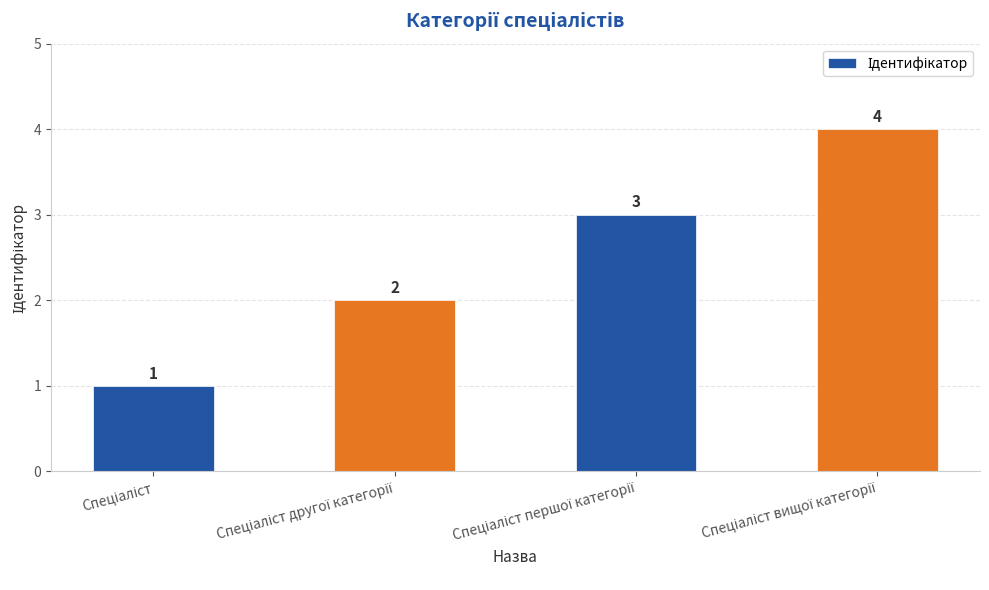

Does the chart contain any negative values?

No